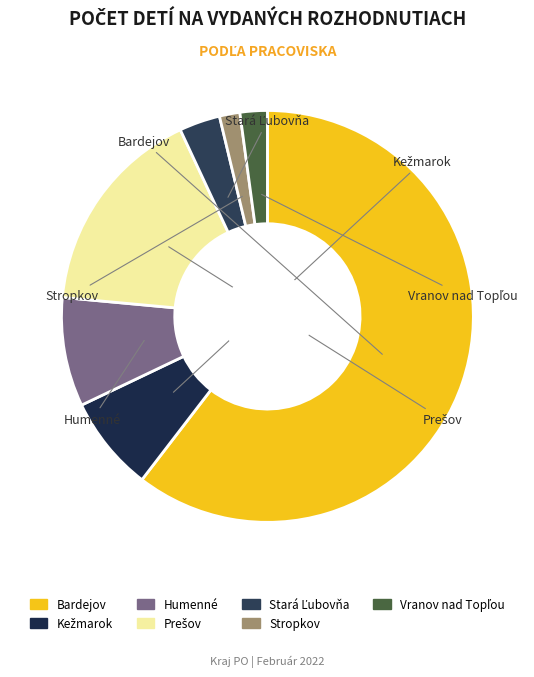

Which slice represents more than half of the pie?

Bardejov